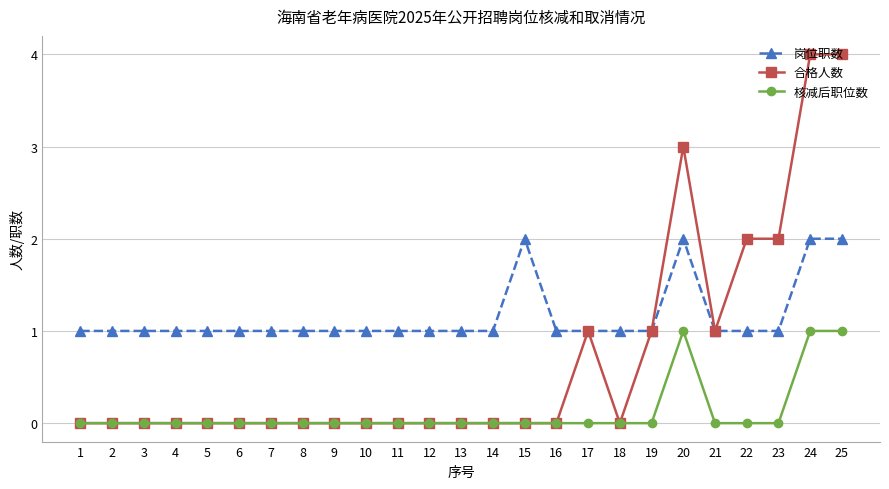

Does the chart have visible grid lines?

Yes